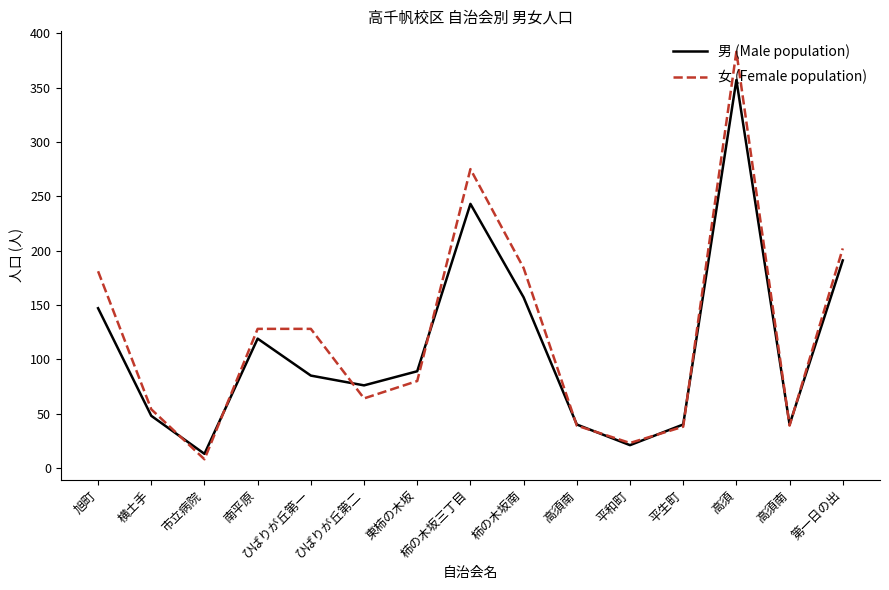

What is the difference between the 女 (Female population) values at 東柿の木坂 and 平和町?

57